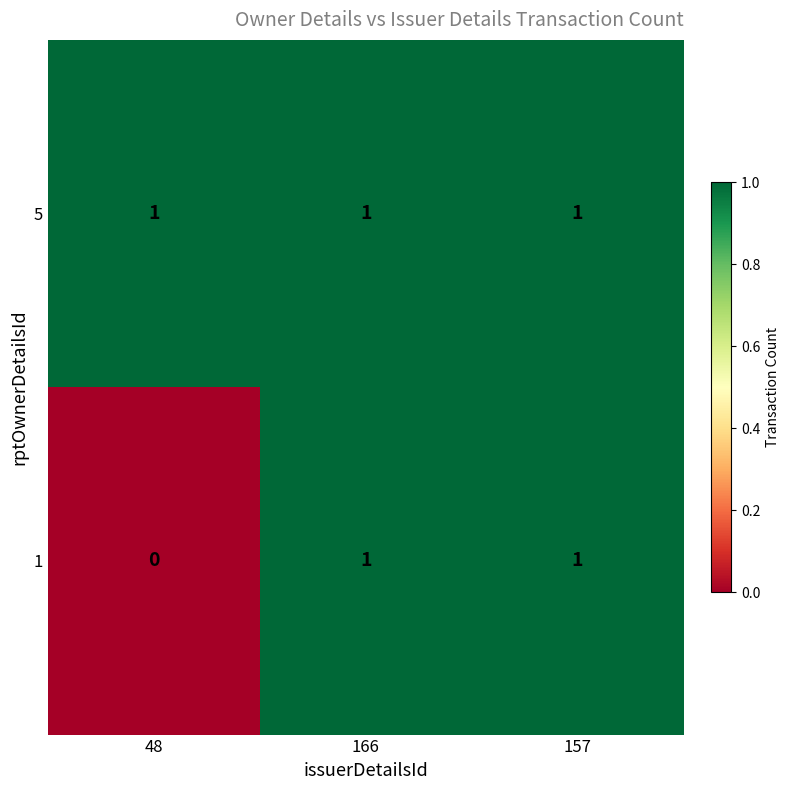

True or false: 5 has a value of 1 at 48.

True